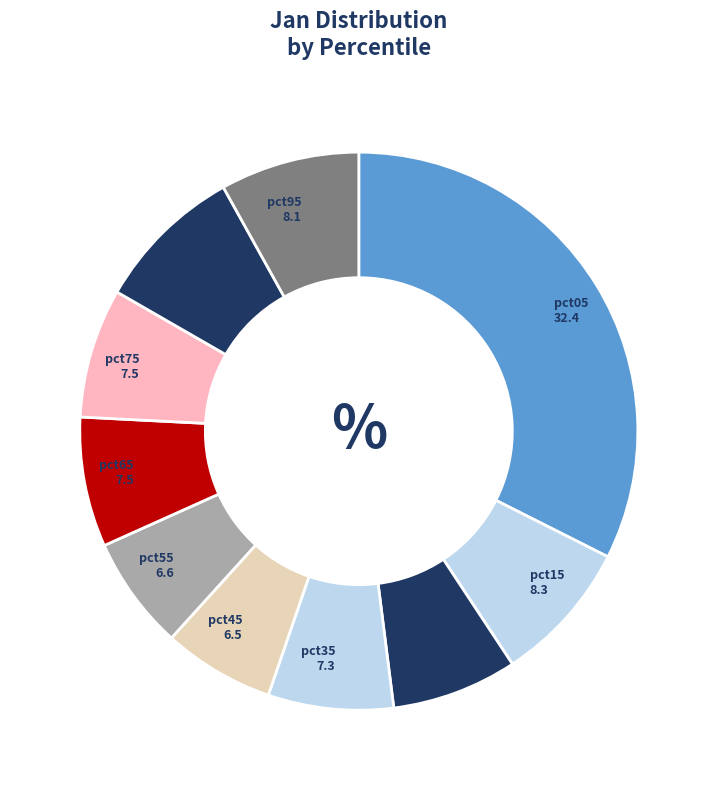

What is the largest slice in the pie chart?

pct05